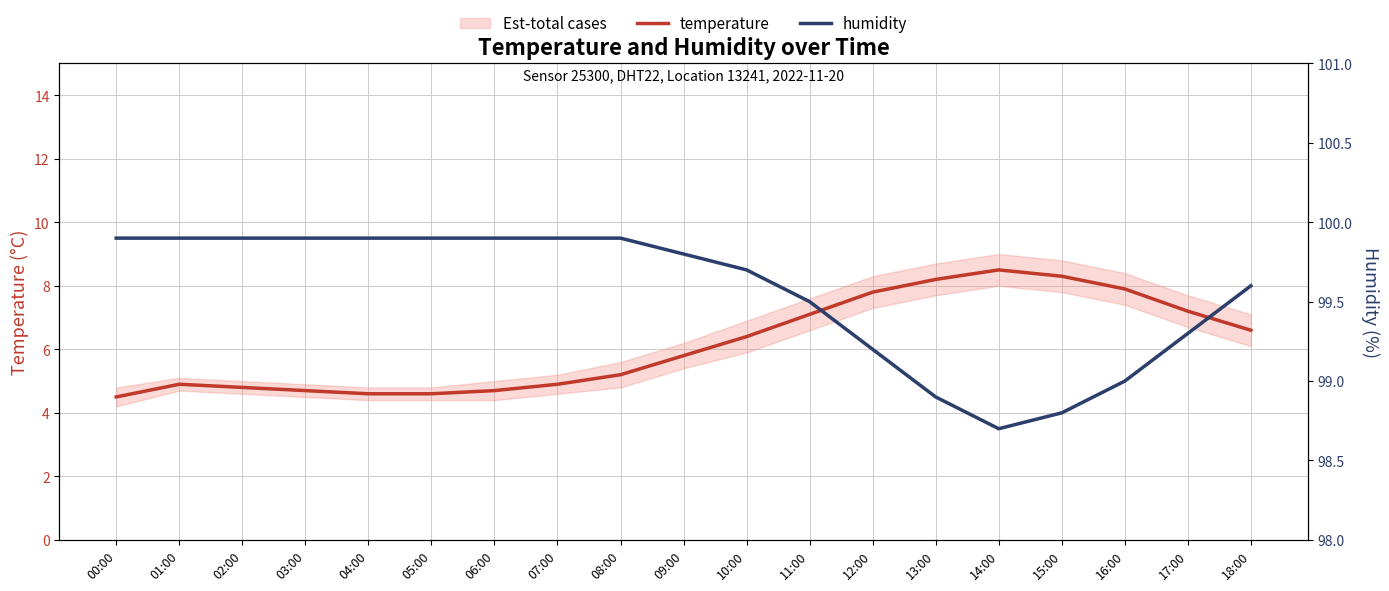

What position from the right is 07:00?

12